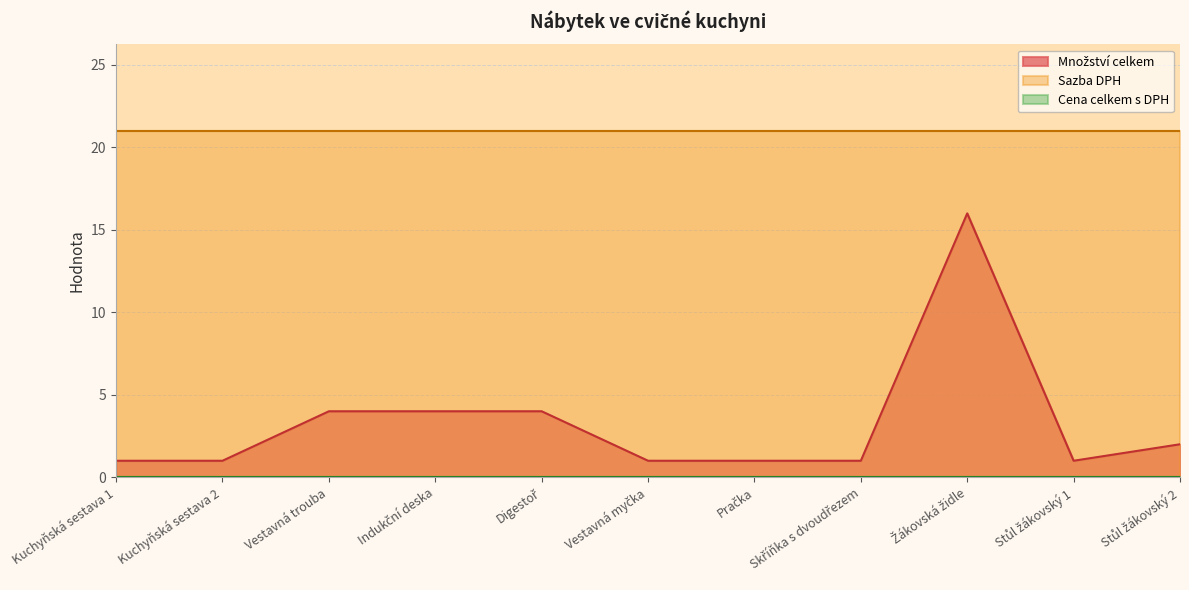

In Množství celkem, how many points are higher than both neighbors (excluding endpoints)?

1